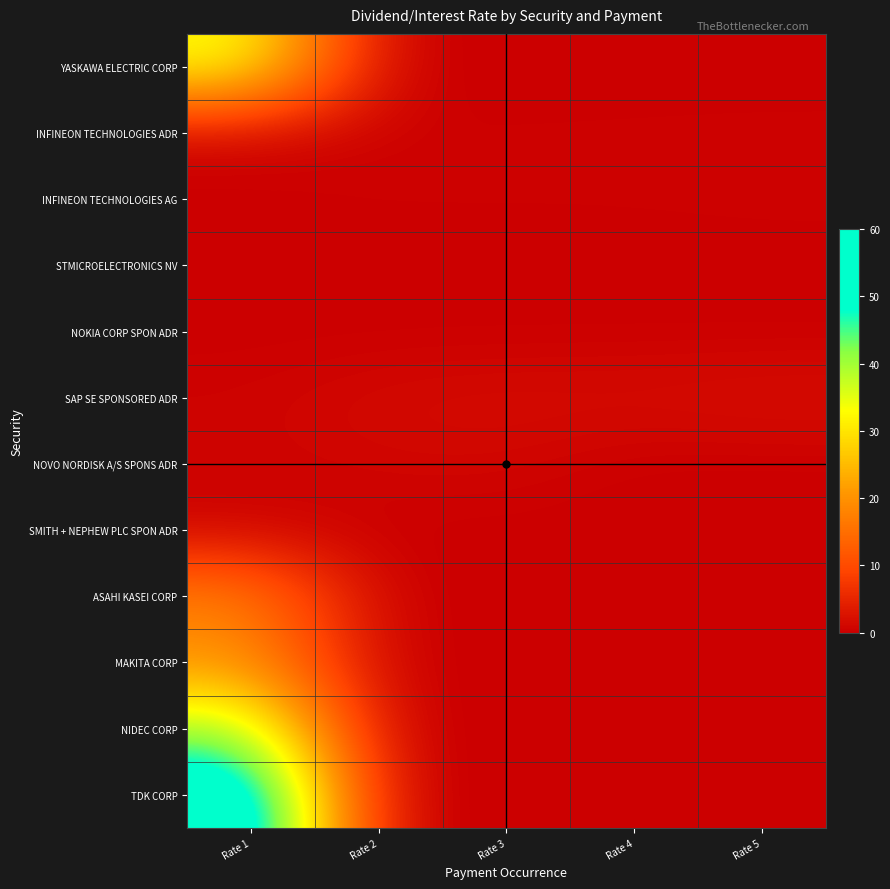

Which series has the largest total across all categories?

TDK CORP